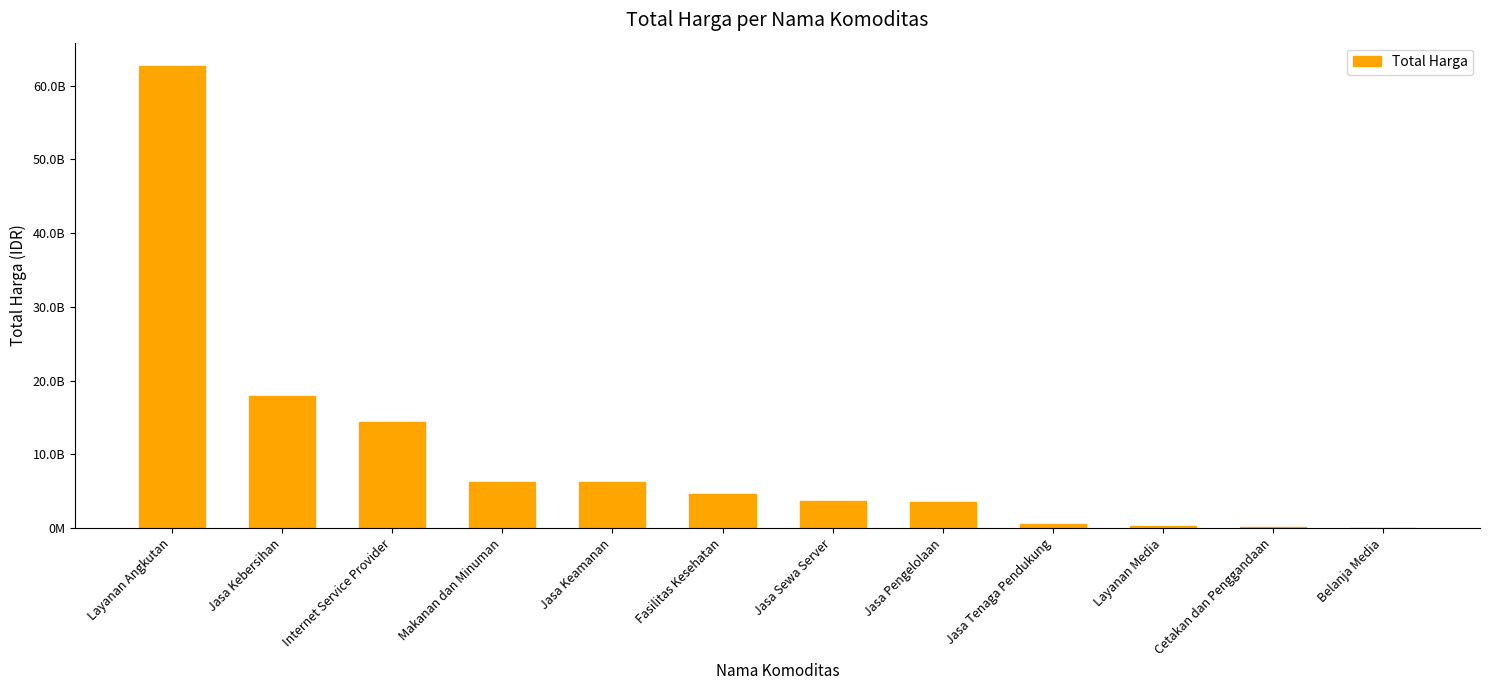

List the labels in order of value, largest first.

Layanan Angkutan, Jasa Kebersihan, Internet Service Provider, Makanan dan Minuman, Jasa Keamanan, Fasilitas Kesehatan, Jasa Sewa Server, Jasa Pengelolaan, Jasa Tenaga Pendukung, Layanan Media, Cetakan dan Penggandaan, Belanja Media